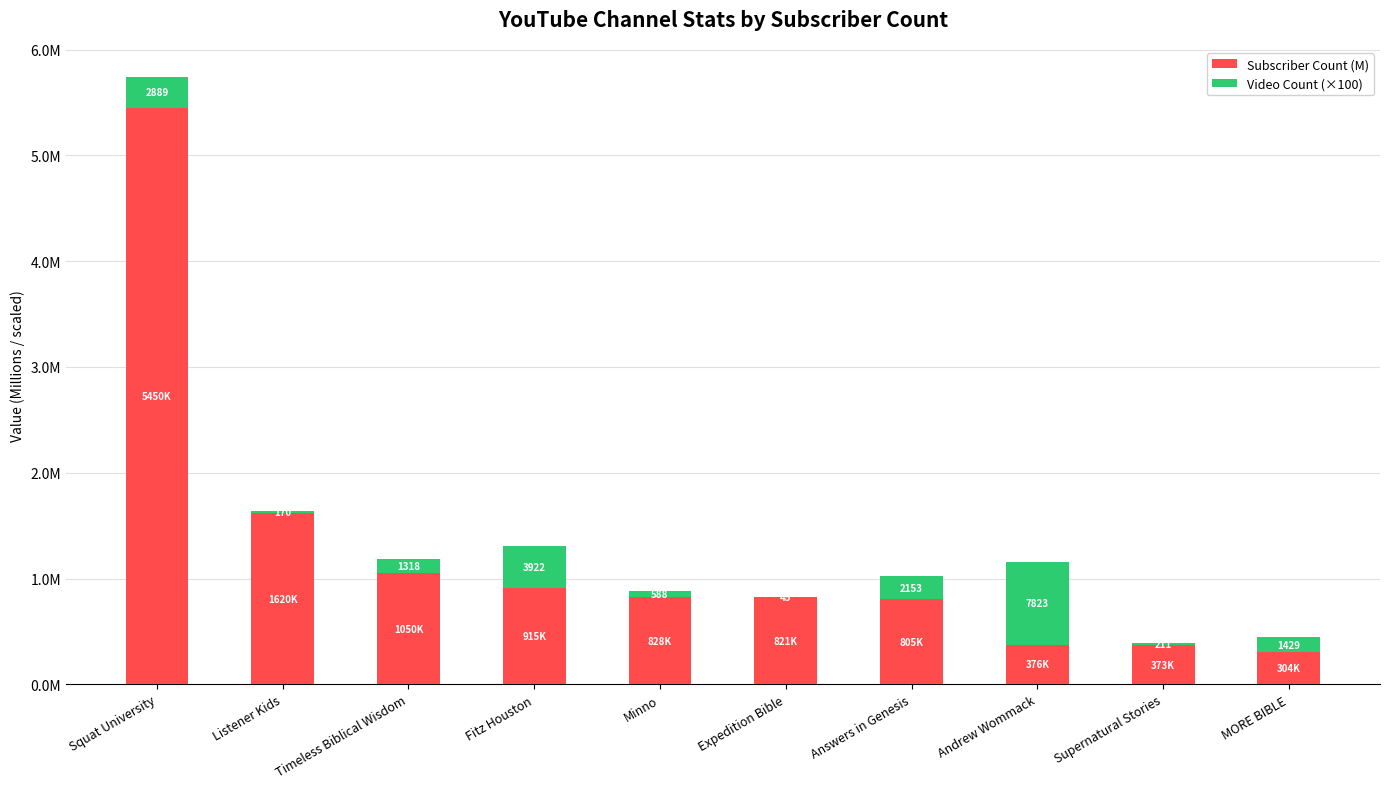

What are all the series names shown in the legend?

Subscriber Count (M), Video Count (×100)